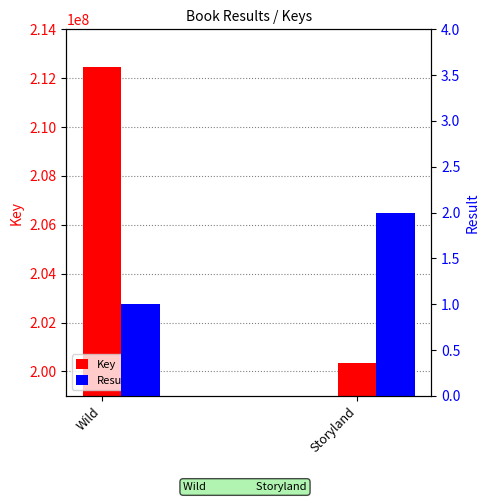

At which label does Result reach its minimum?

Wild